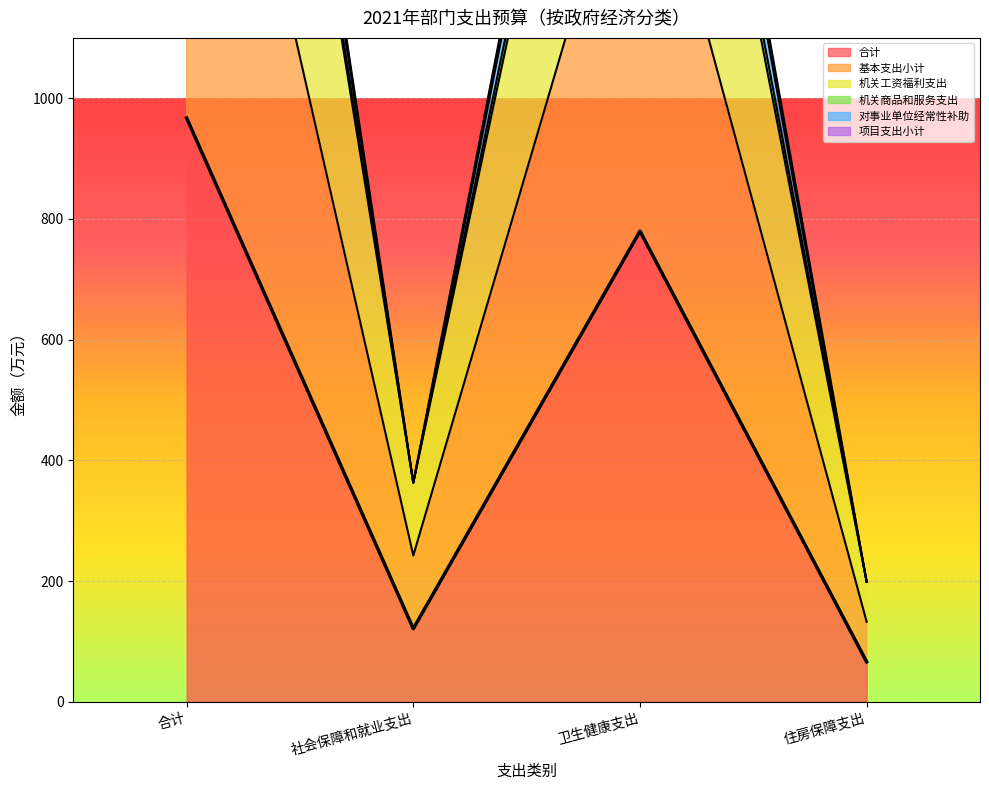

At which label does 基本支出小计 reach its minimum?

住房保障支出